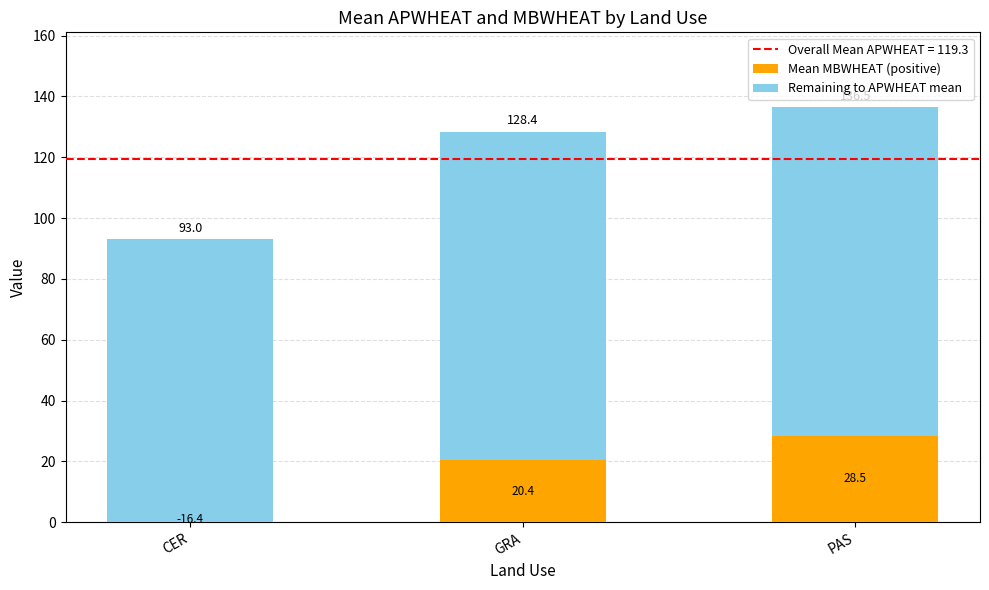

Which category has the highest value in the Mean MBWHEAT (positive) series?

PAS